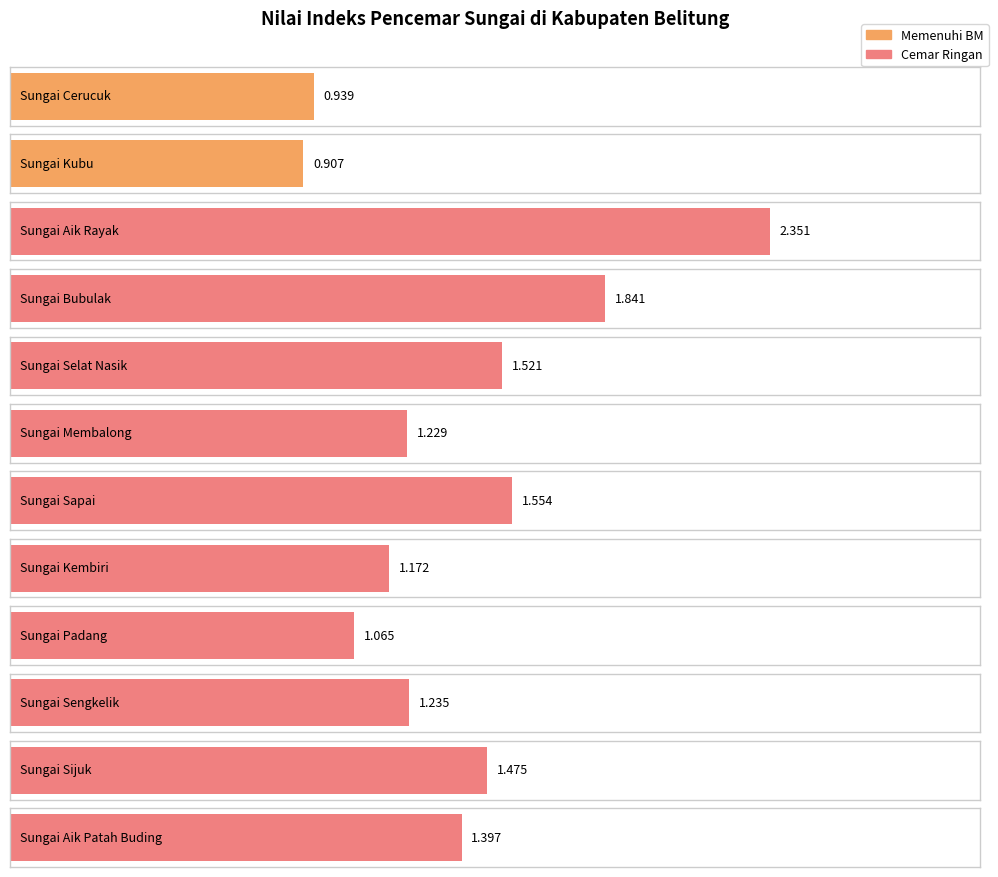

What value does the data have at Sungai Aik Rayak?

2.4